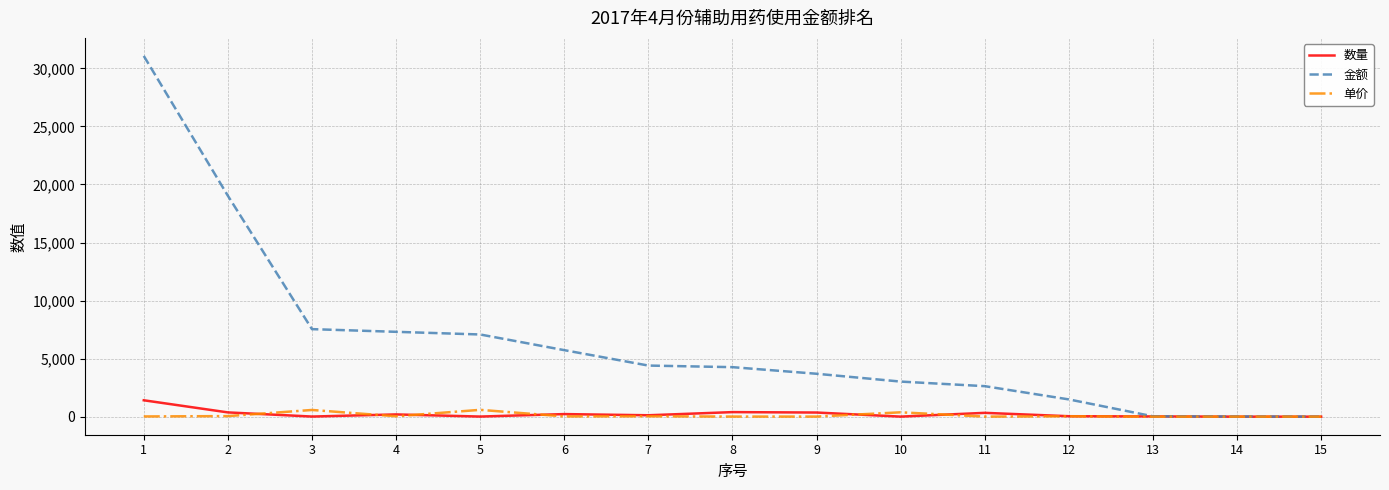

Between 2 and 10, which series saw the biggest shift?

金额